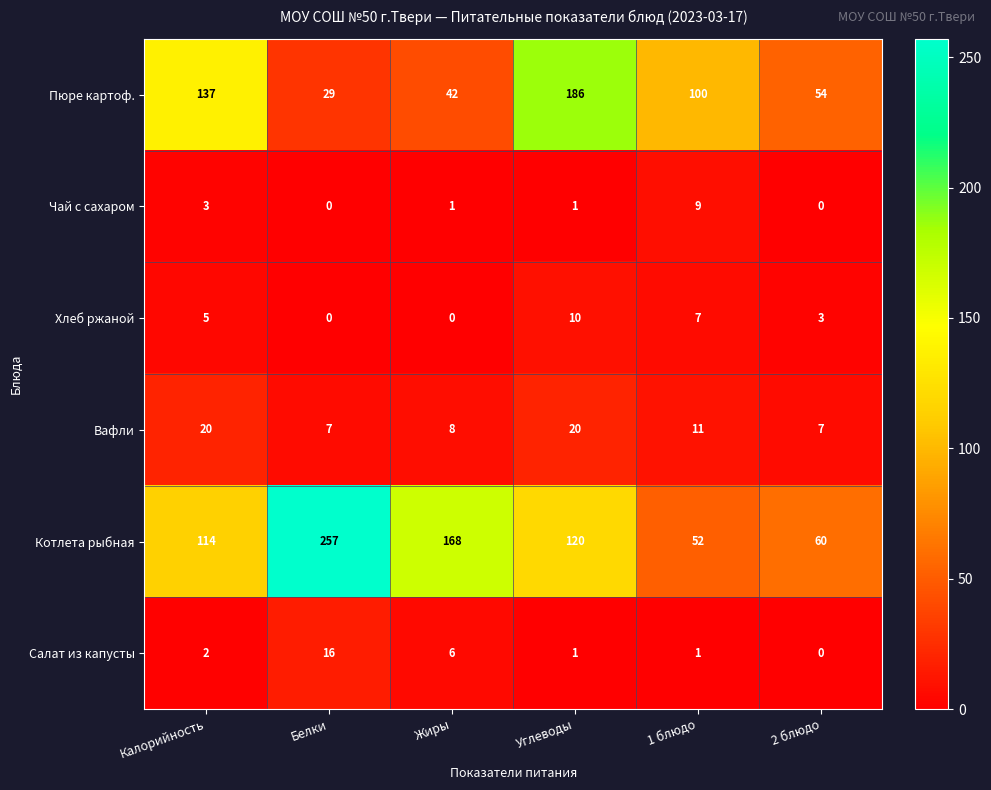

At Калорийность, list the series in order from smallest to largest.

Салат из капусты, Чай с сахаром, Хлеб ржаной, Вафли, Котлета рыбная, Пюре картоф.